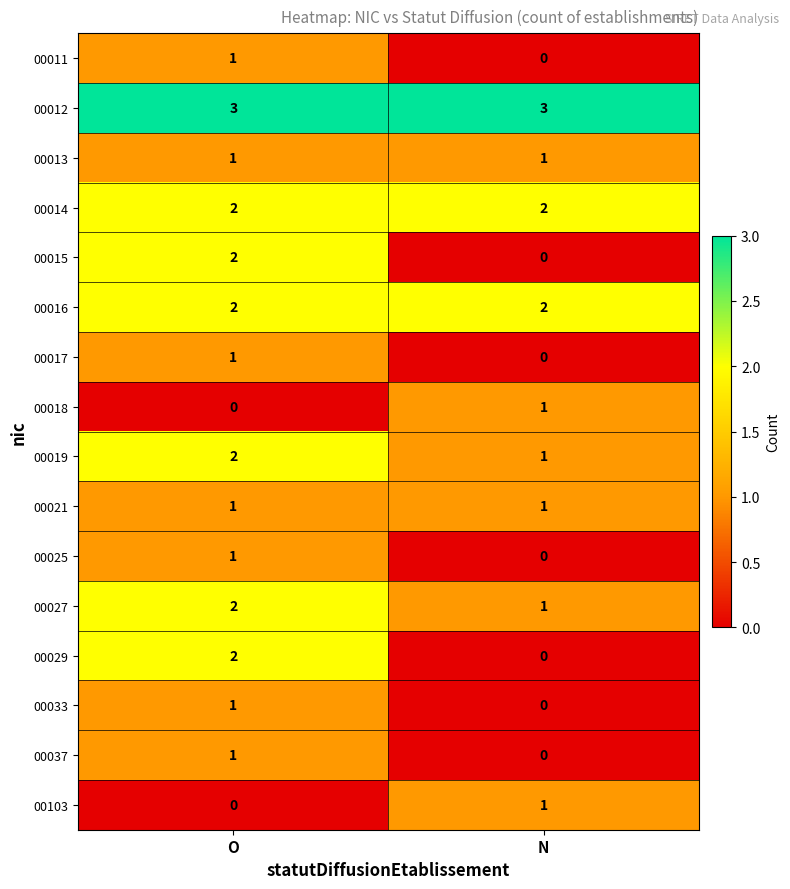

The value of 00019 at O is 2. True or false?

True